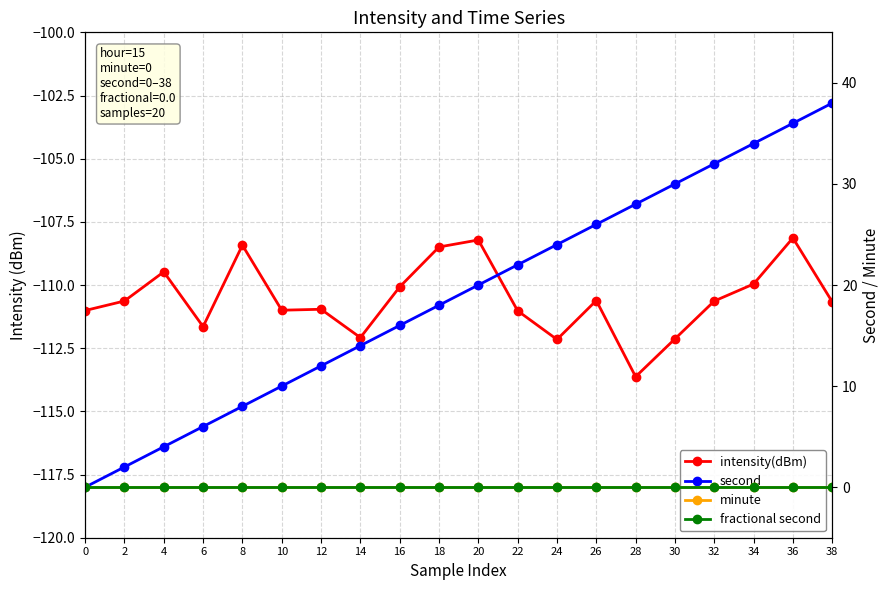

What are all the series names shown in the legend?

intensity(dBm), second, minute, fractional second